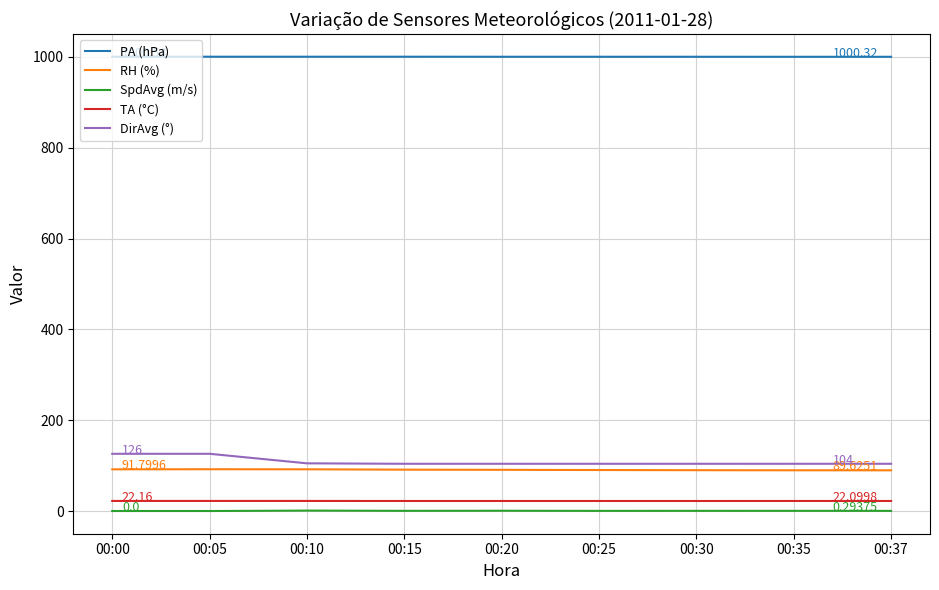

Does the chart display data point markers on the line(s)?

No